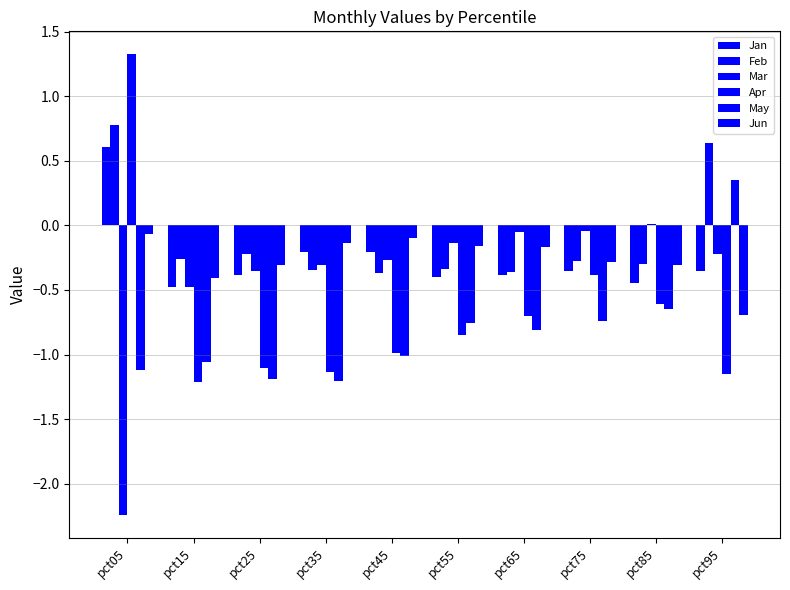

How many bars are there in each group?

6